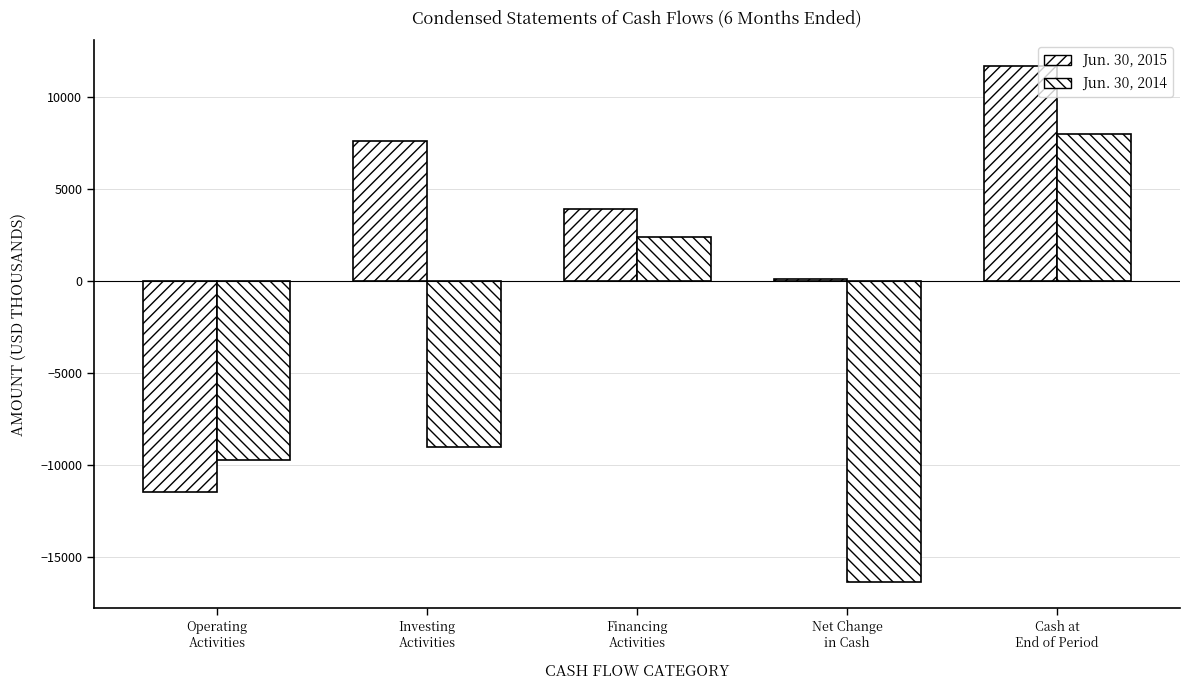

How many groups of bars are there?

5